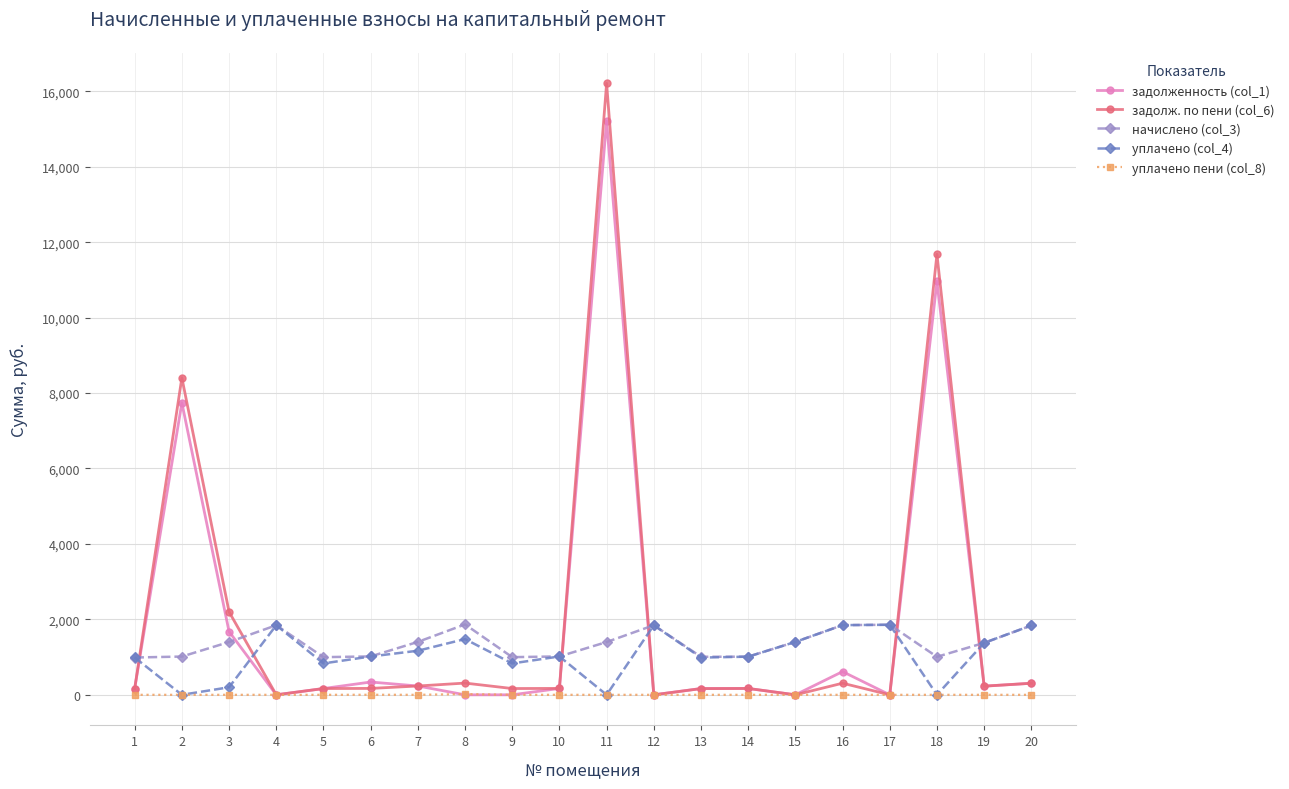

Which series has the largest range (max minus min)?

задолж. по пени (col_6)